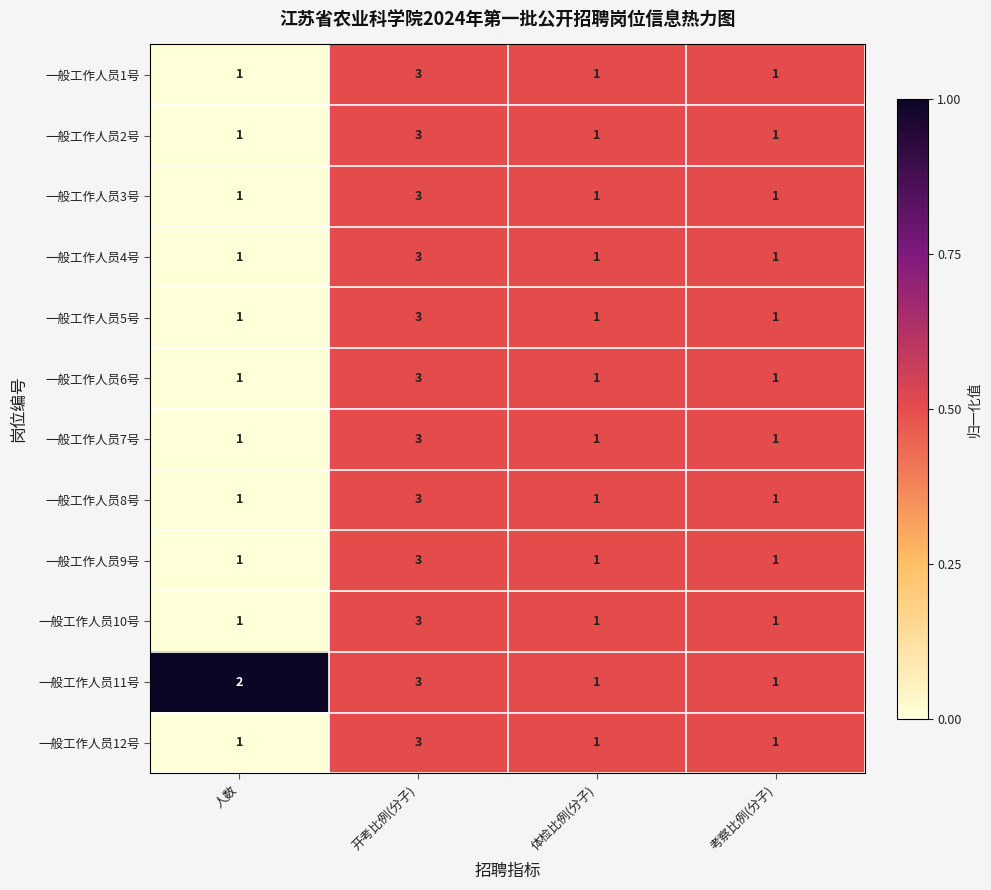

How many 一般工作人员7号 values are between 1 and 3?

4